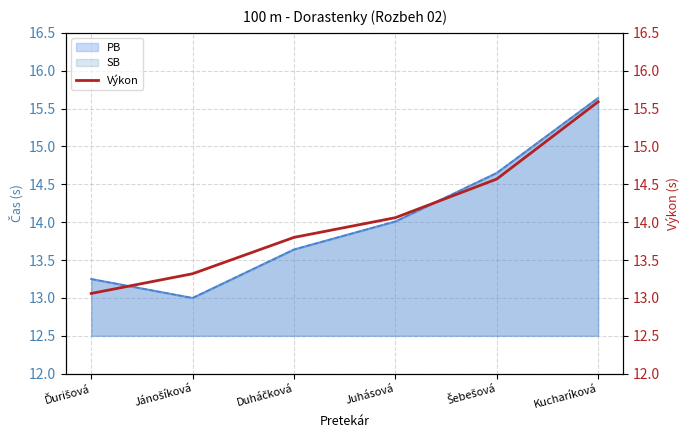

What position from the left is Juhásová?

4